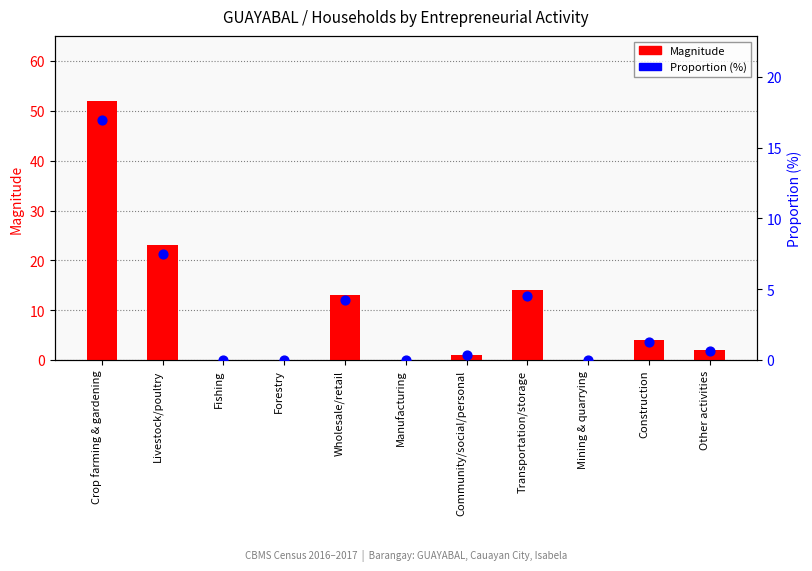

At which category is the sum across all series the highest?

Crop farming & gardening